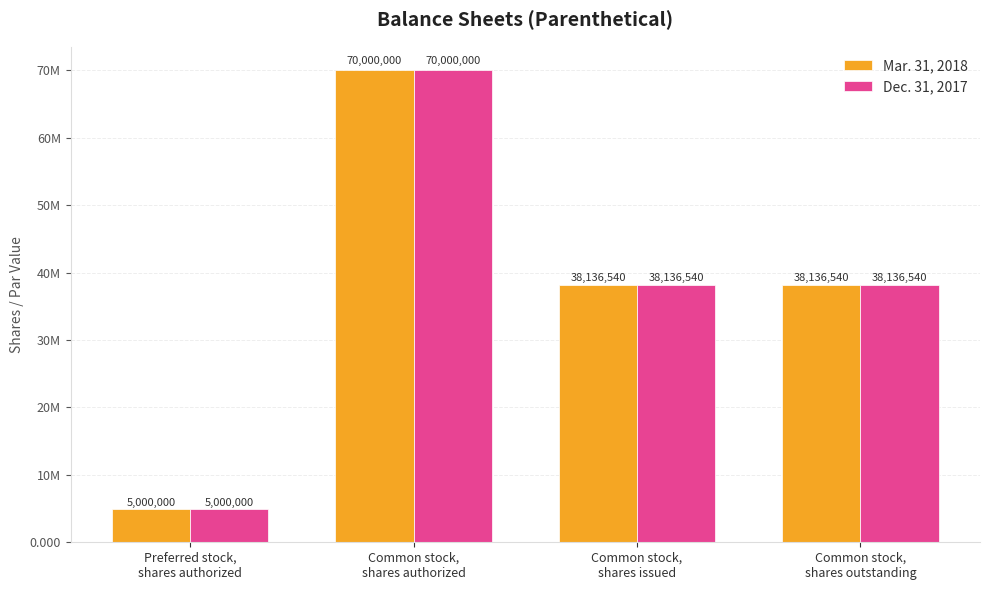

What are all the series names shown in the legend?

Mar. 31, 2018, Dec. 31, 2017